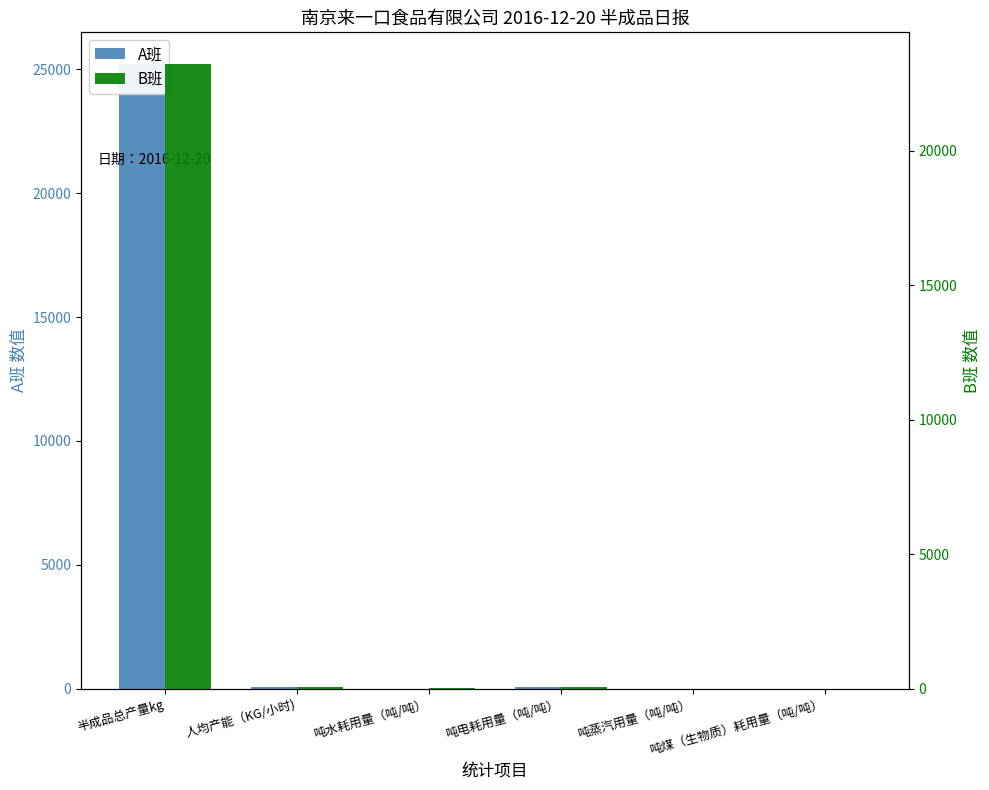

What is the label of the 1st bar from the left?

半成品总产量kg